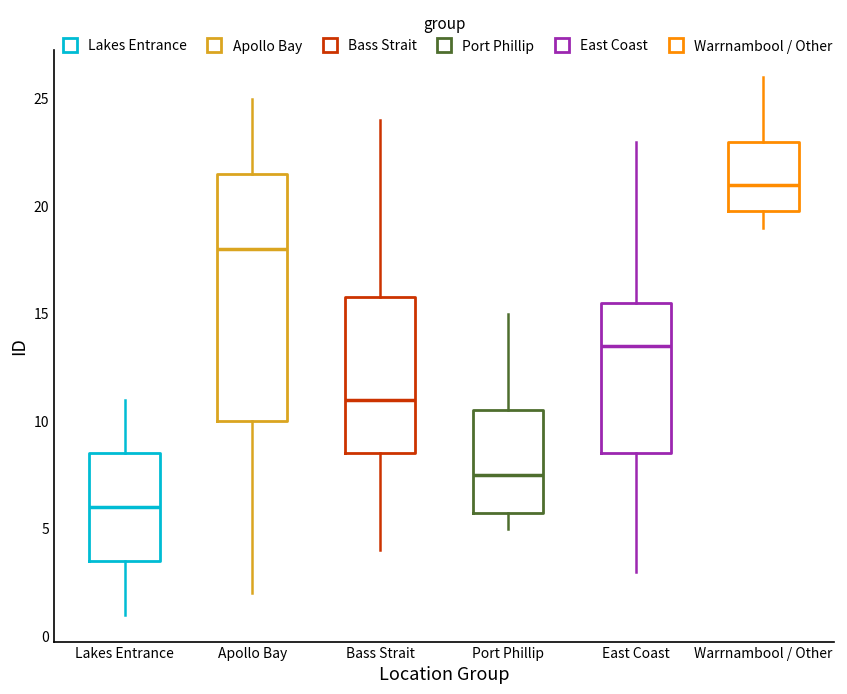

Which box's median line is the lowest?

Lakes Entrance